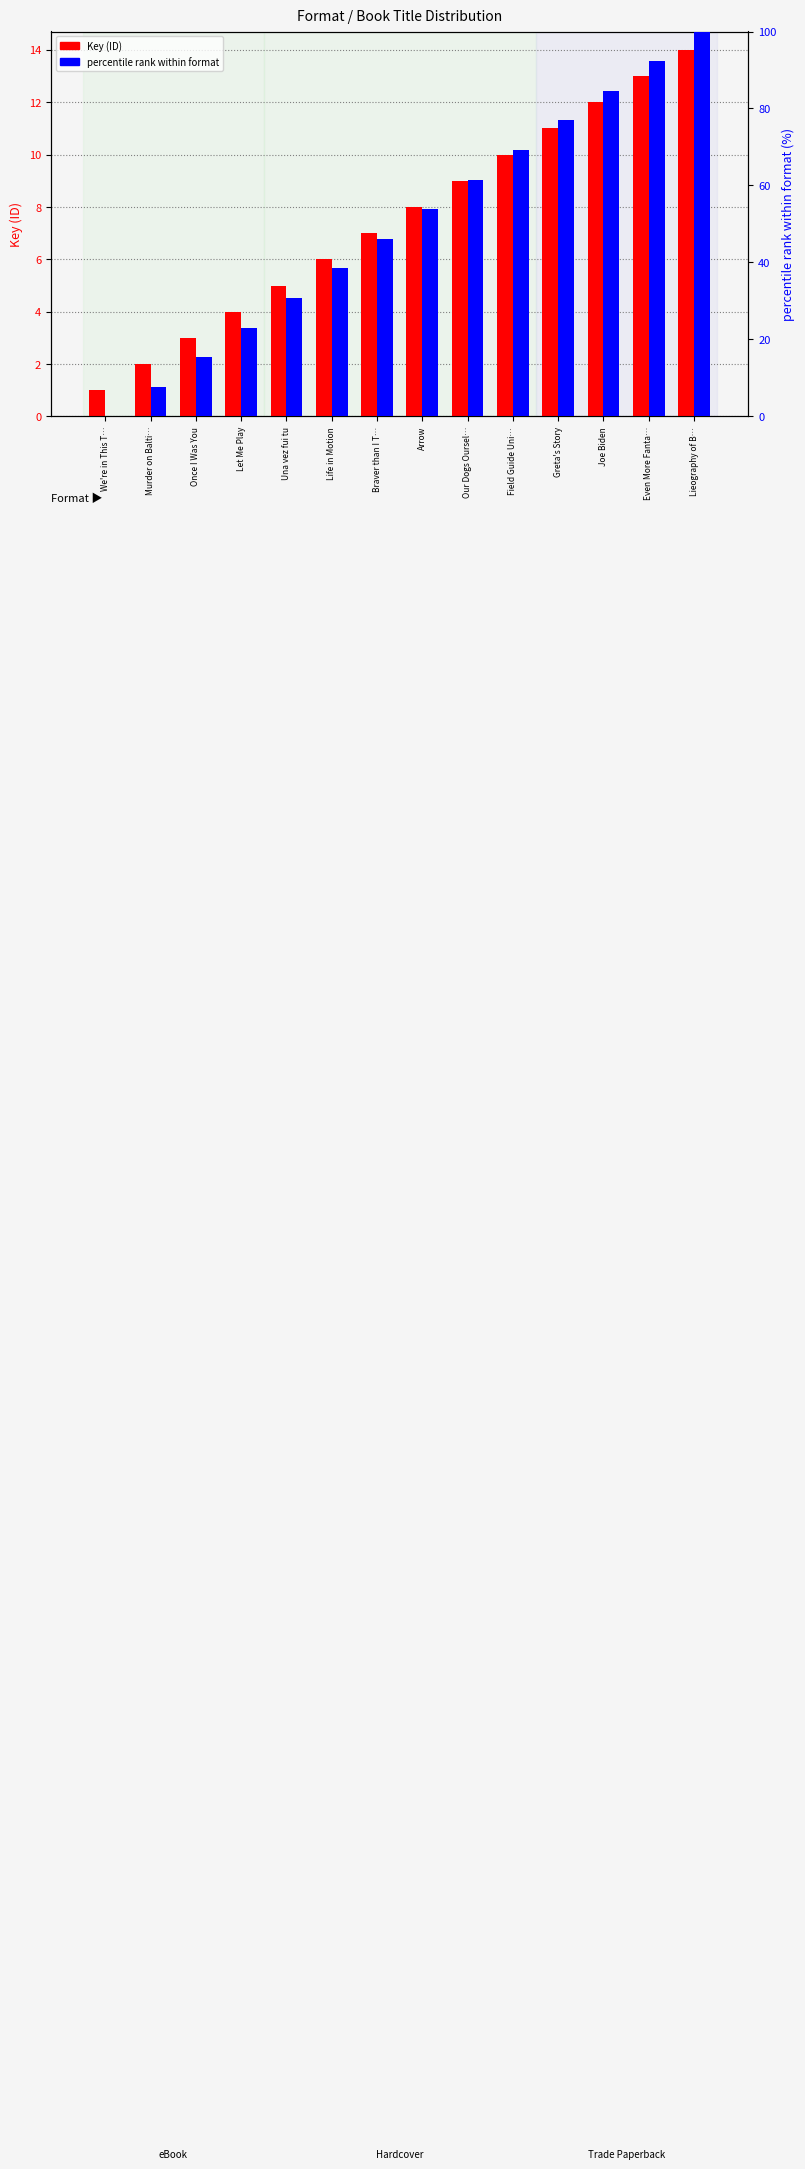

What is the label of the 14th bar from the right?

We're in This T…